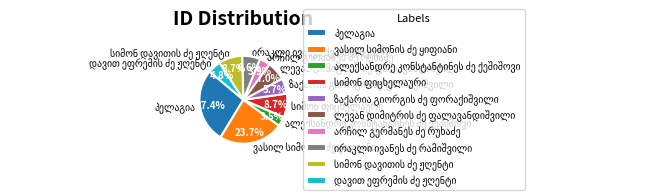

Is there any slice that represents more than half of the pie?

No